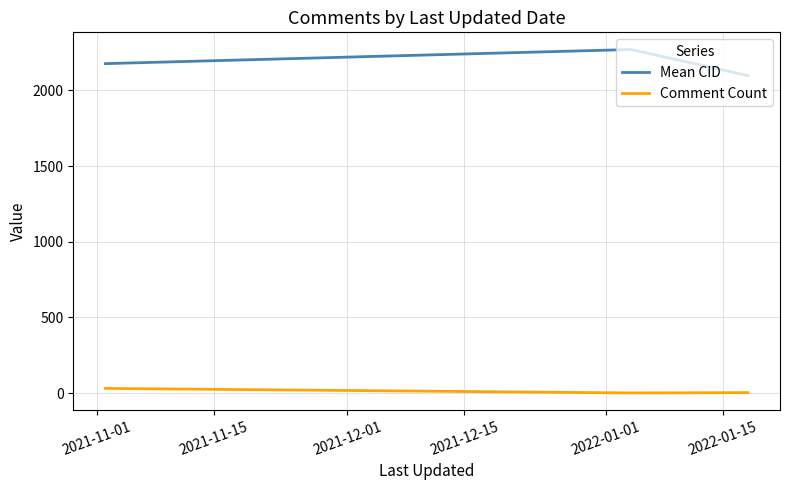

What is the greatest value displayed?

2270.0